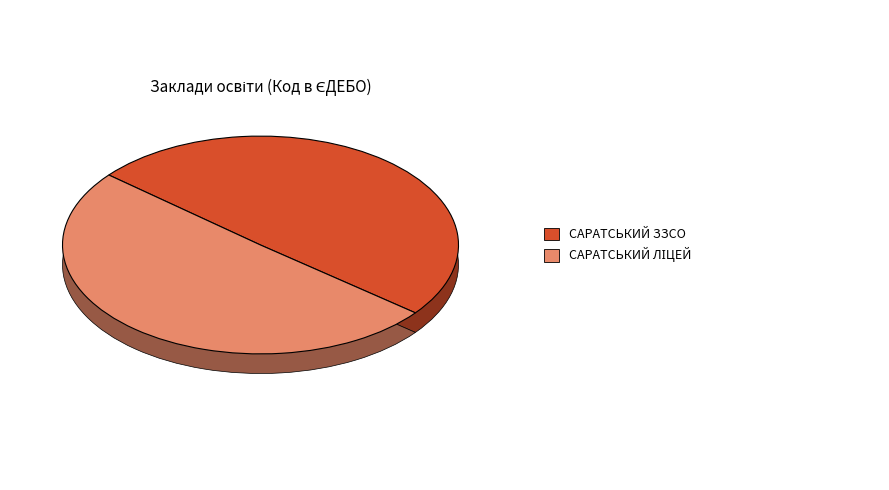

Between САРАТСЬКИЙ ЛІЦЕЙ and САРАТСЬКИЙ ЗЗСО, which is larger?

САРАТСЬКИЙ ЛІЦЕЙ